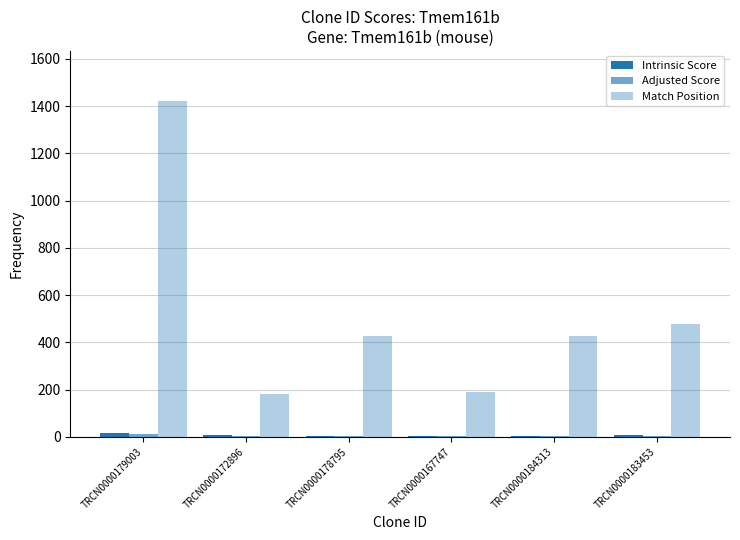

What is the total value across all series at TRCN0000167747?

198.4